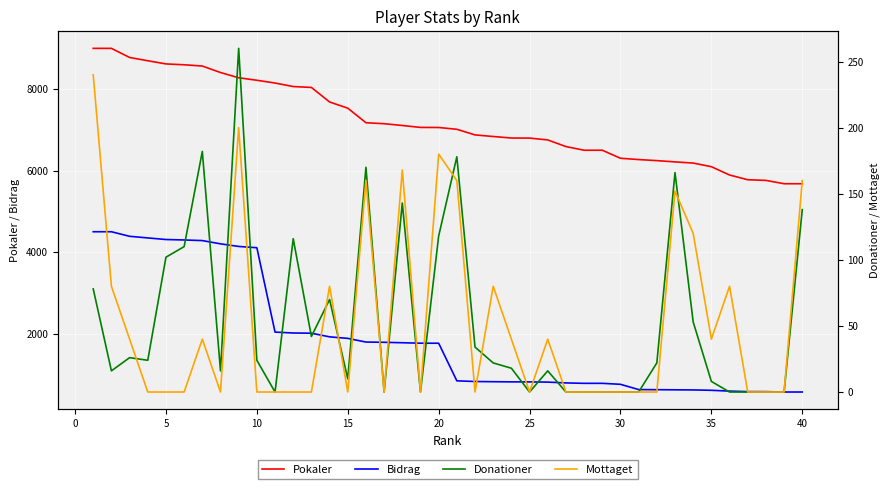

At how many categories does at least one series exceed 2377?

40